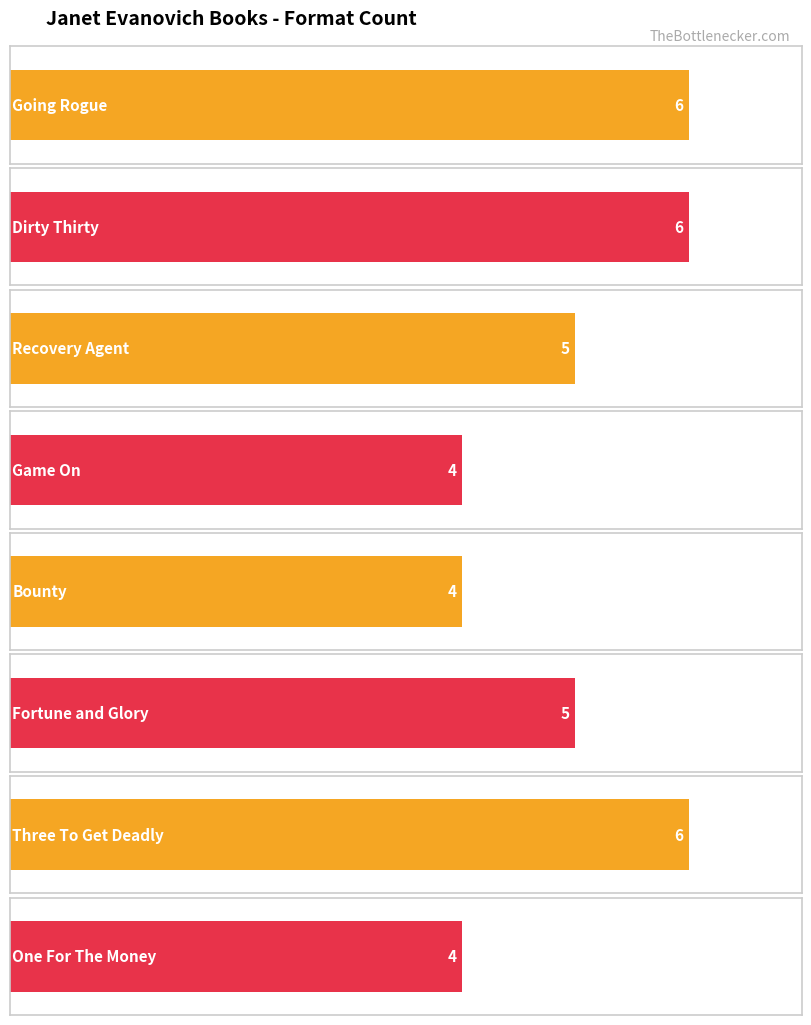

At which label is the value closest to 5?

Recovery Agent